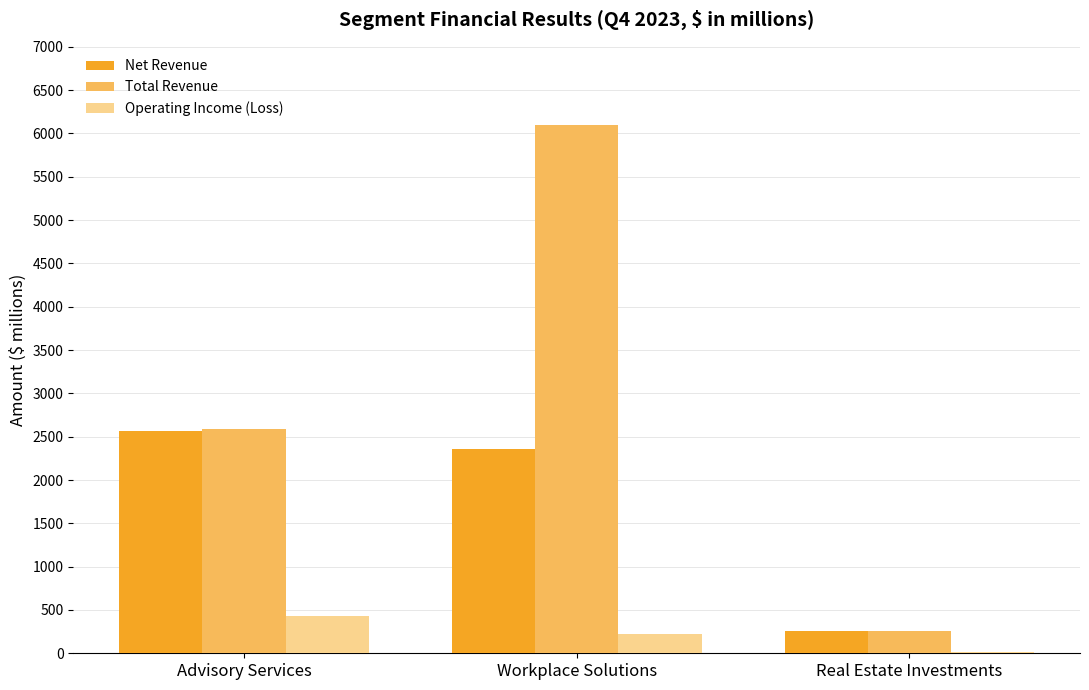

The value of Total Revenue at Workplace Solutions is 6102.8. True or false?

True